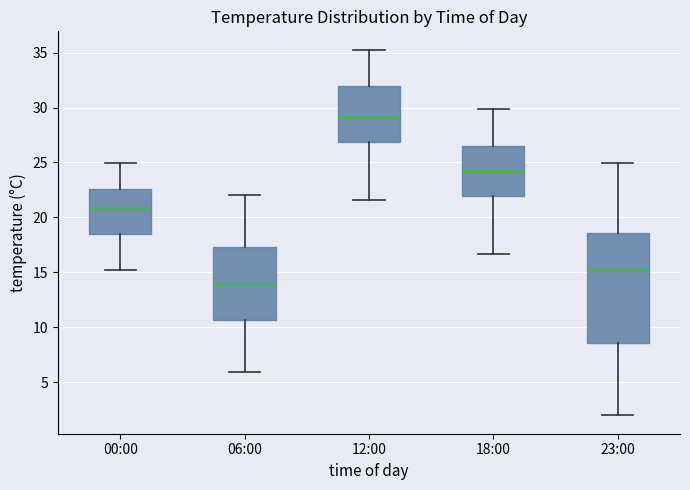

Which box has the highest median line?

12:00